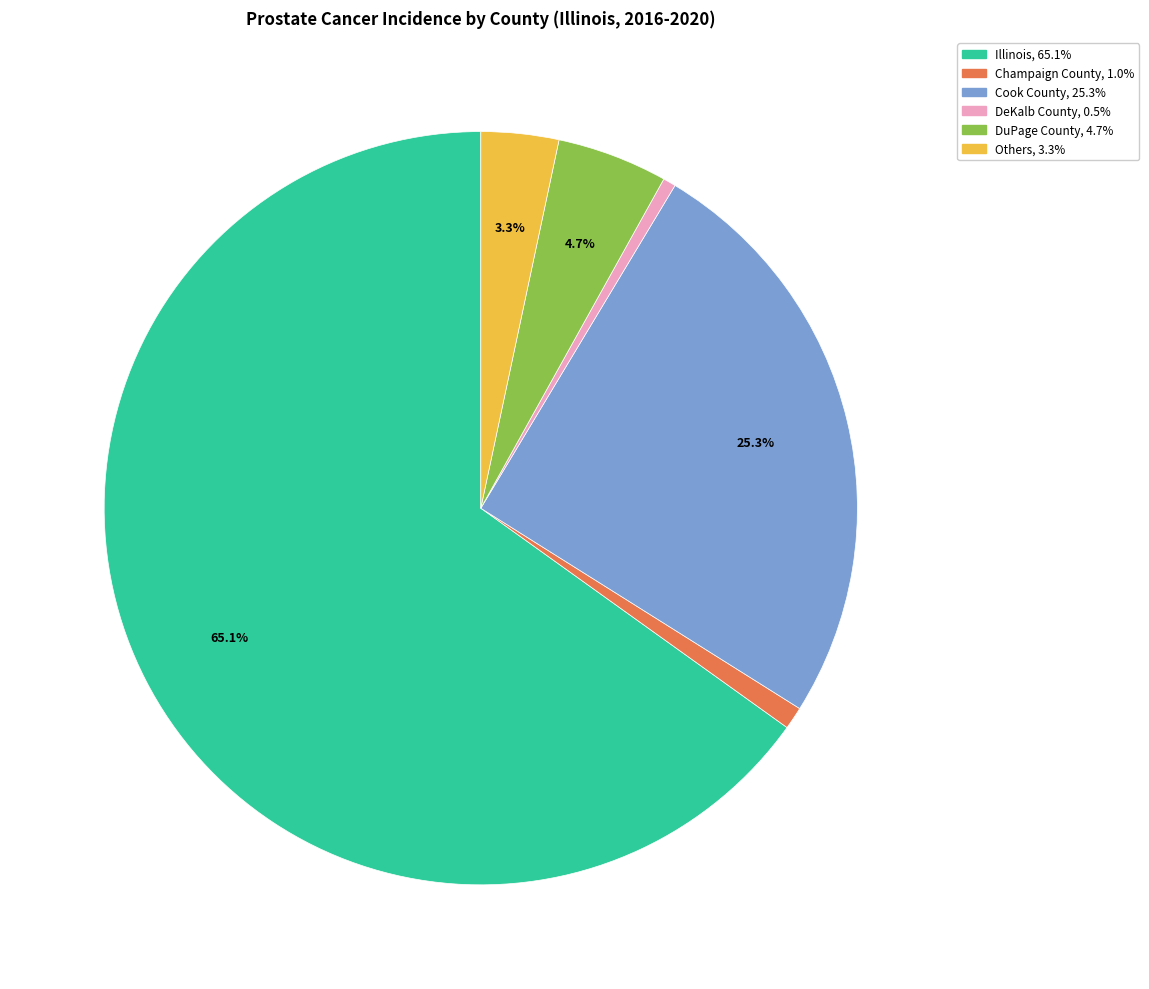

Does any single category account for the majority?

Yes